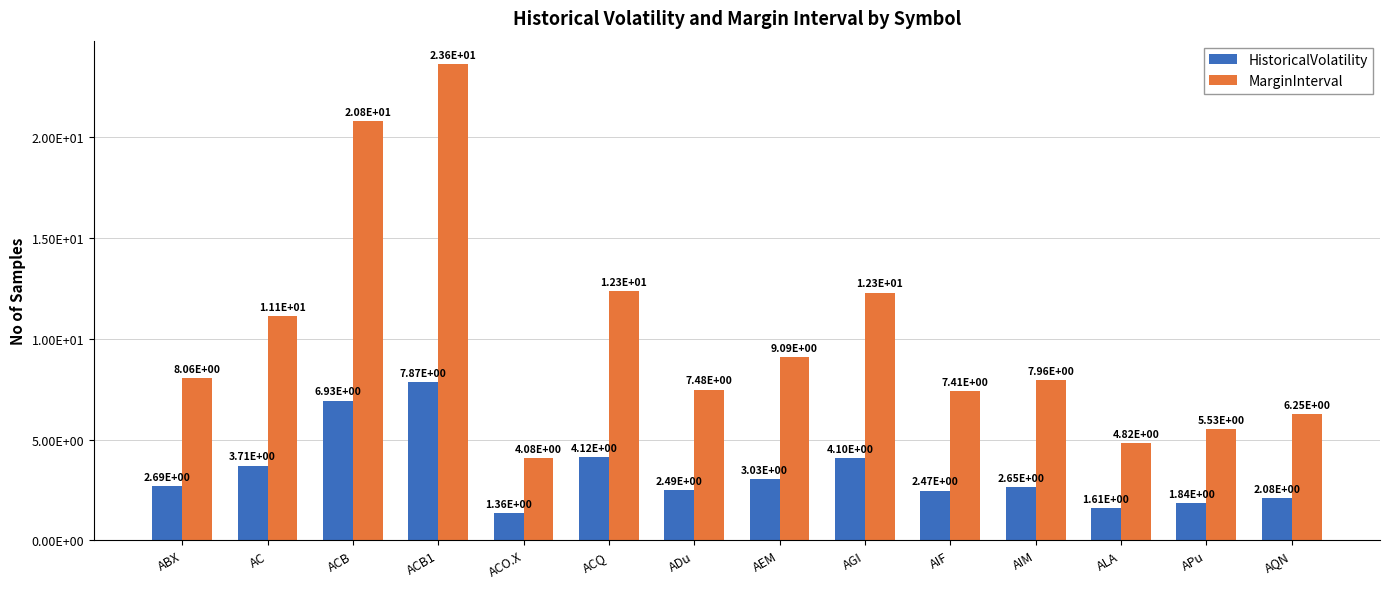

List the labels in order of HistoricalVolatility value, smallest first.

ACO.X, ALA, APu, AQN, AIF, ADu, AIM, ABX, AEM, AC, AGI, ACQ, ACB, ACB1